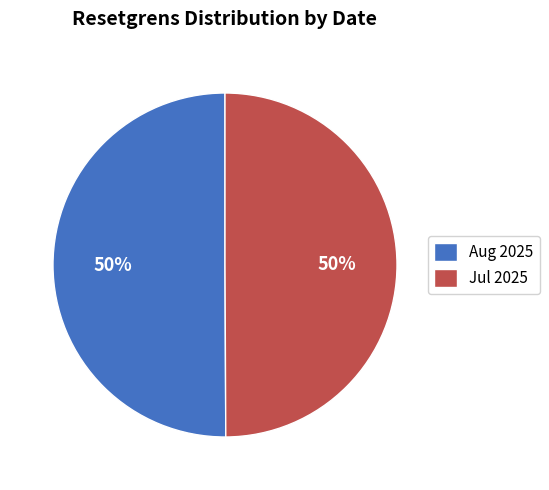

The Aug 2025 slice represents 59% of the pie. True or false?

False